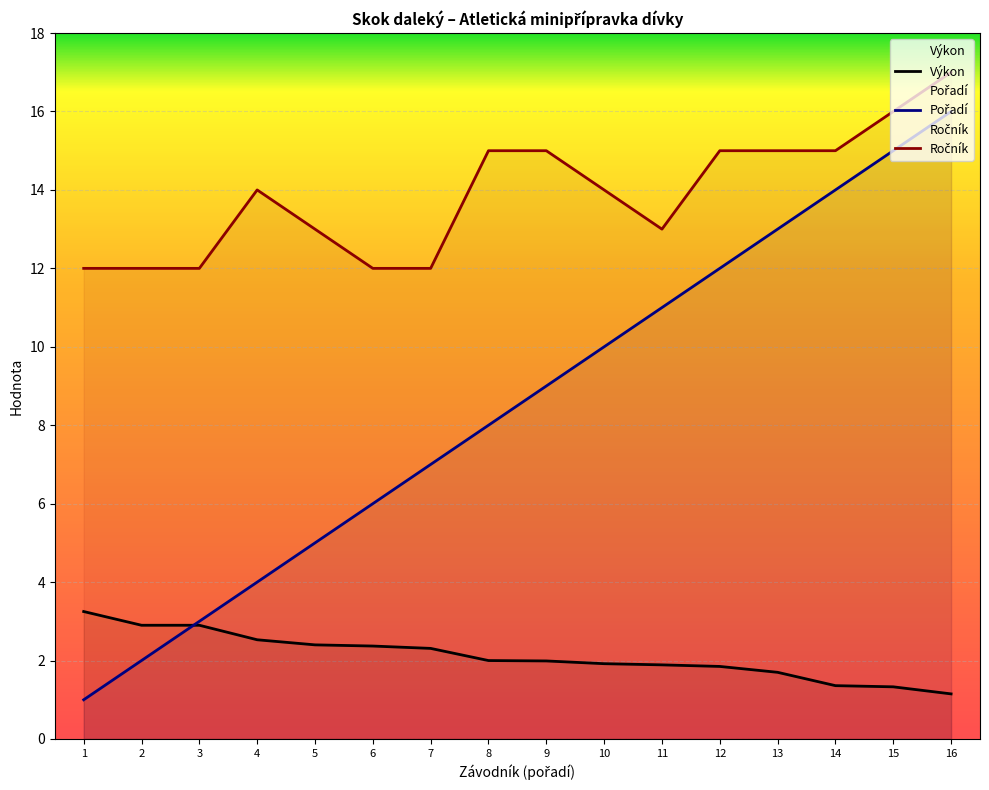

What is the difference between the maximum and minimum values in the Pořadí series?

15.0